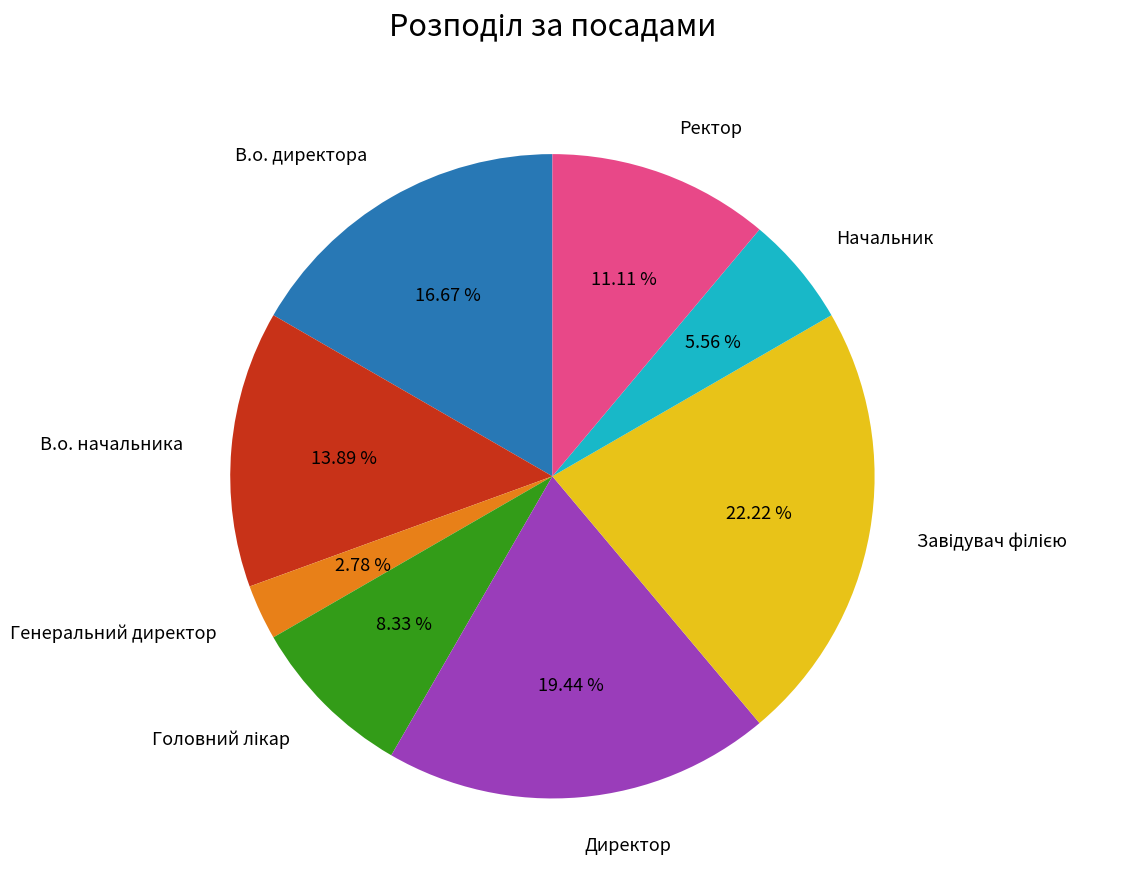

Approximately how many times larger is the value at В.о. директора compared to Генеральний директор?

6.0